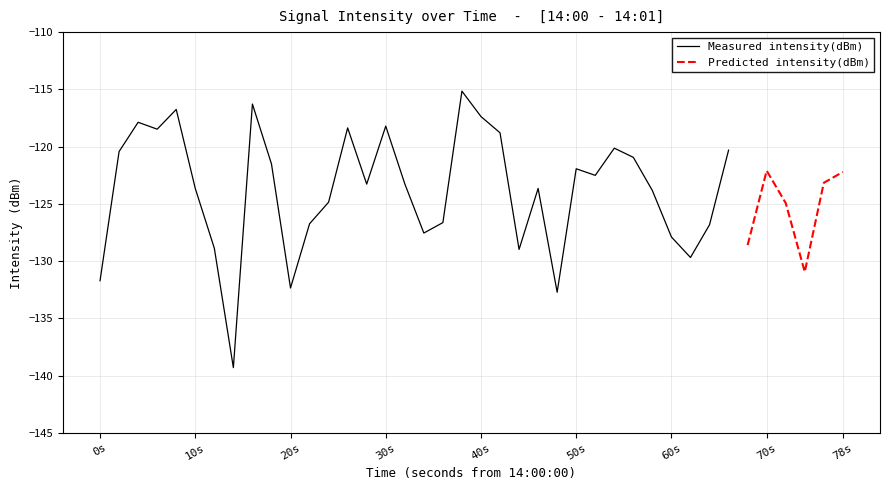

Between 2 and 33, which is larger?

2